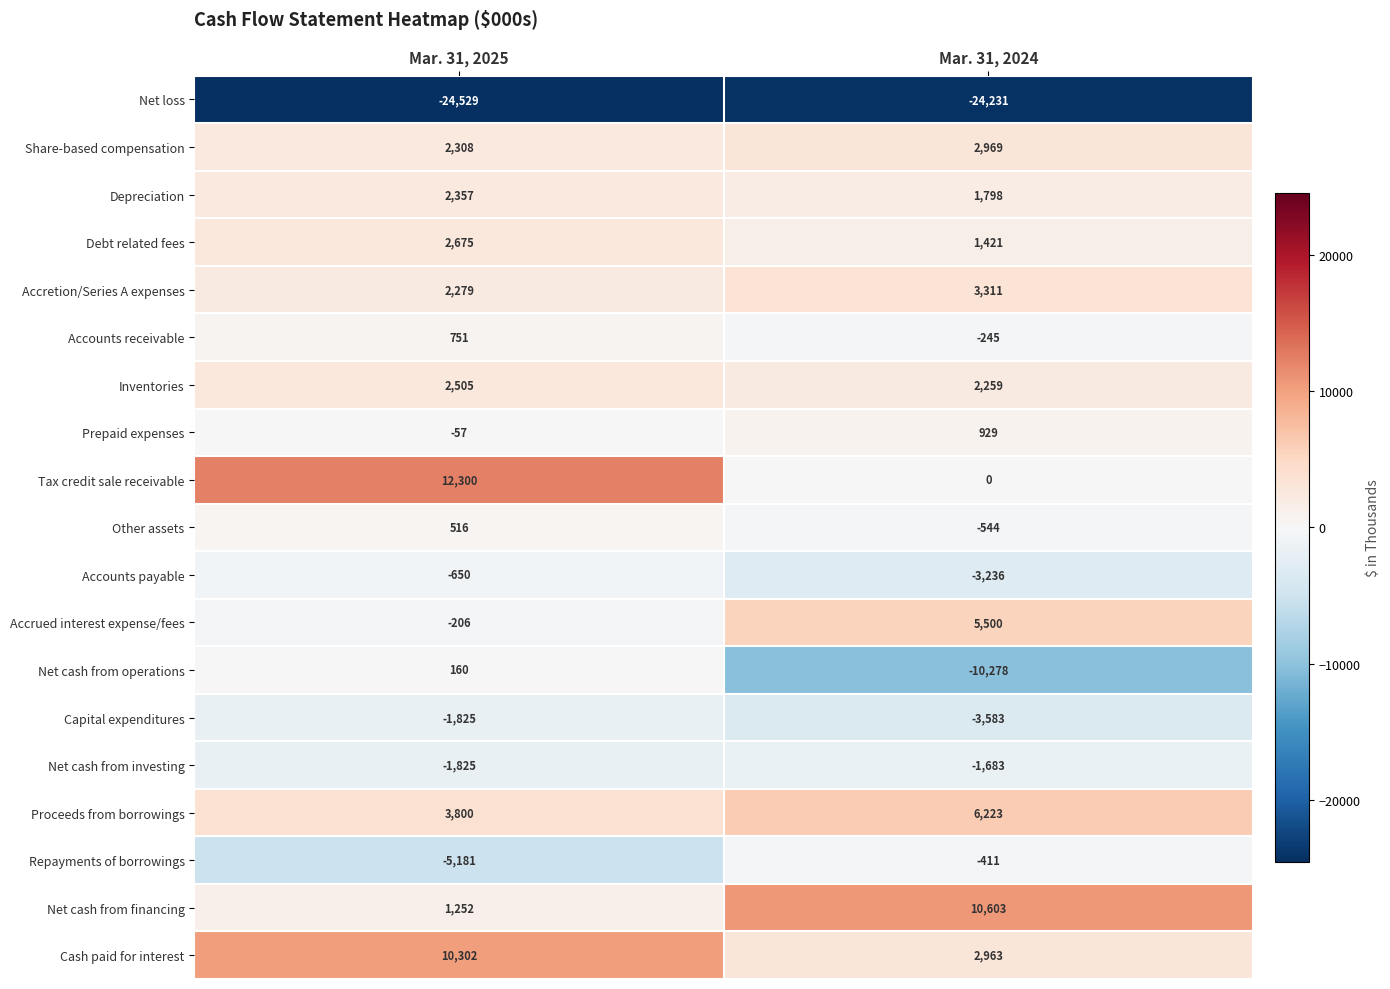

List the series in order of their peak value, lowest first.

Net loss, Capital expenditures, Net cash from investing, Accounts payable, Repayments of borrowings, Net cash from operations, Other assets, Accounts receivable, Prepaid expenses, Depreciation, Inventories, Debt related fees, Share-based compensation, Accretion/Series A expenses, Accrued interest expense/fees, Proceeds from borrowings, Cash paid for interest, Net cash from financing, Tax credit sale receivable